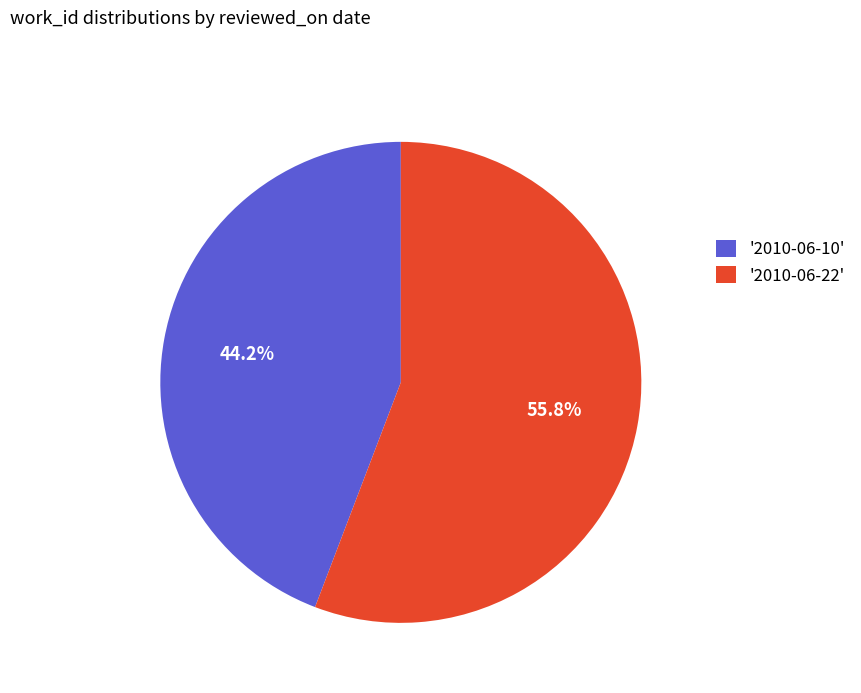

Does '2010-06-10' represent more than half of the total?

No